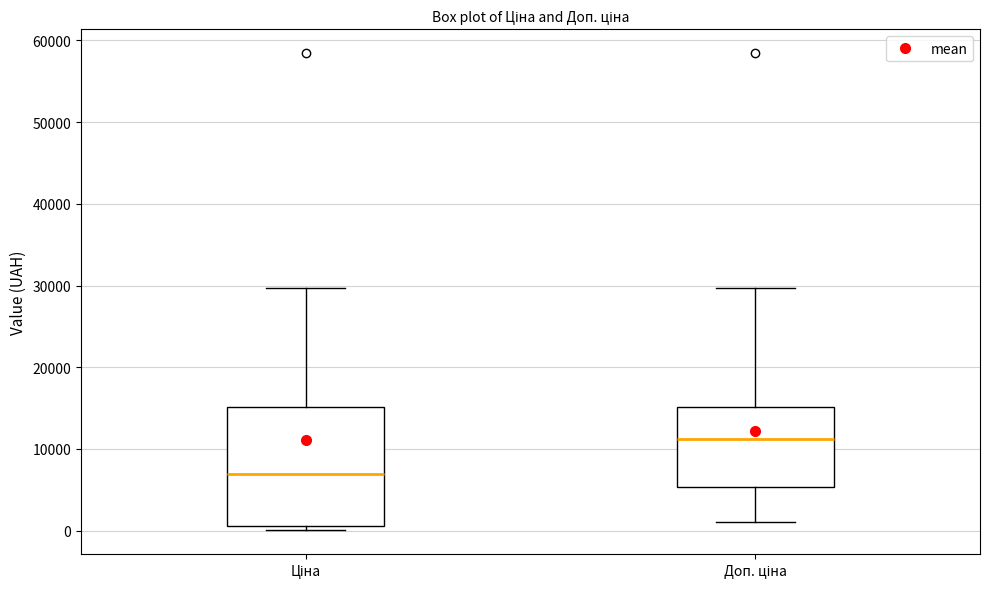

Reading left to right, transcribe this box plot: for each box, give where its median line is, the range the box spans, and where its two whiskers end, as read against the y-axis. The values are not printed on the chart, so give them approximately, as read against the axis.

Ціна: median 7000, box 1000 to 15000, whiskers 0 to 30000
Доп. ціна: median 11000, box 5000 to 15000, whiskers 1000 to 30000